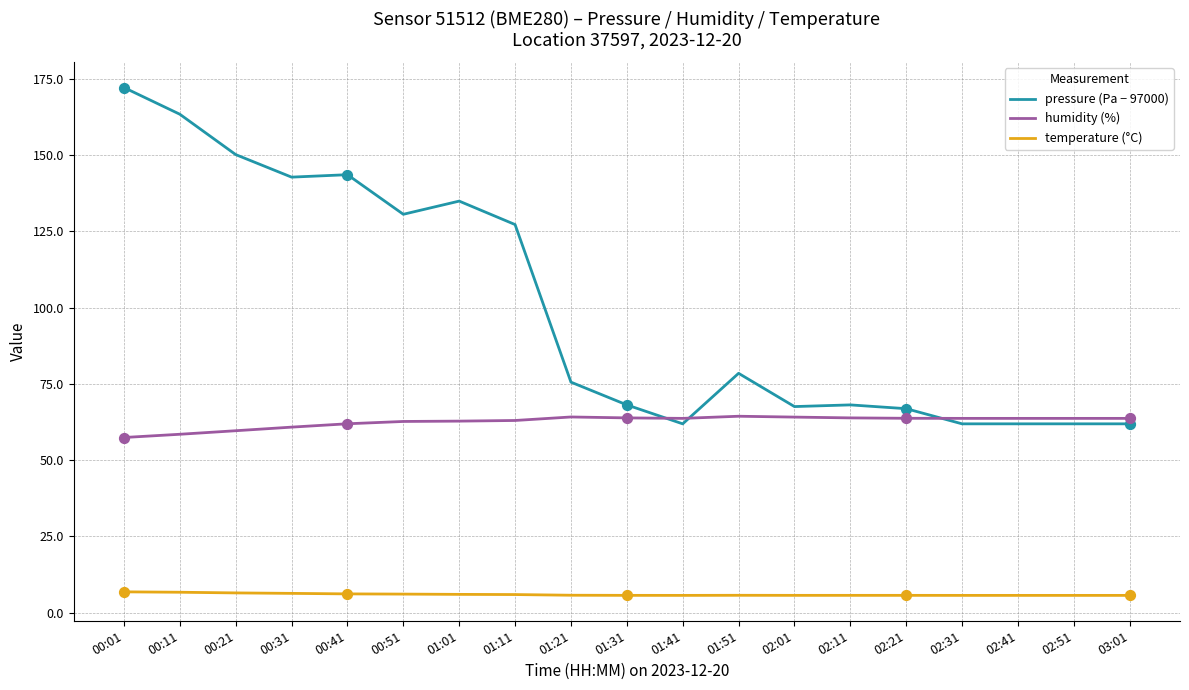

Which series has the widest spread of values?

pressure (Pa − 97000)